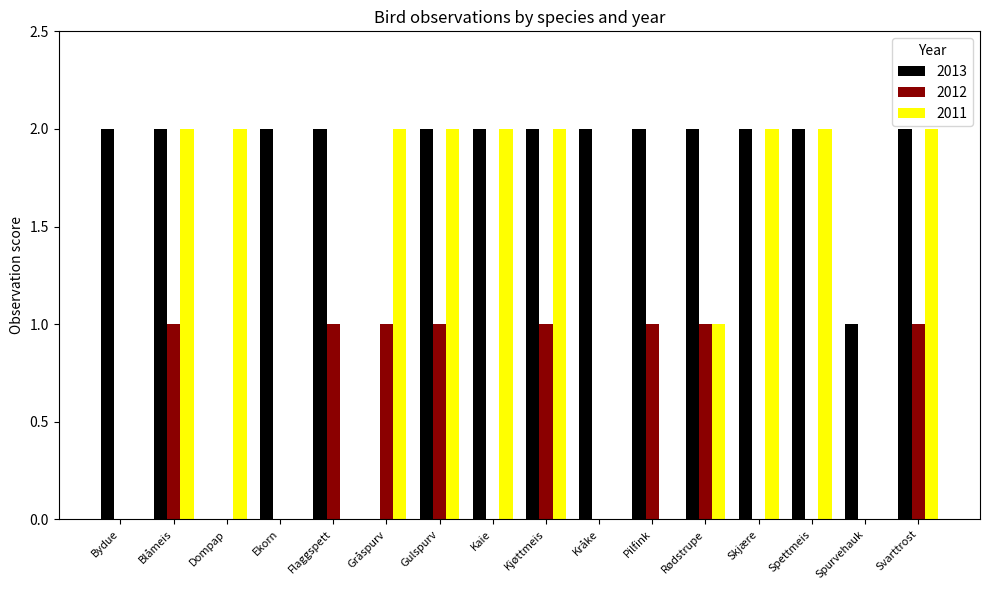

What is the difference between the 2012 values at Kråke and Svarttrost?

1